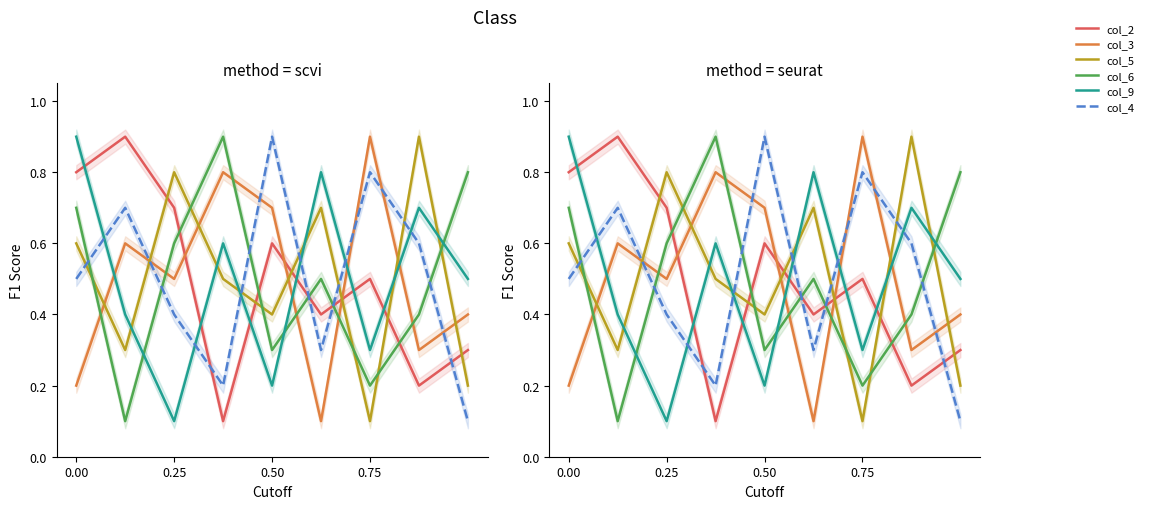

How many data points does each series have?

9